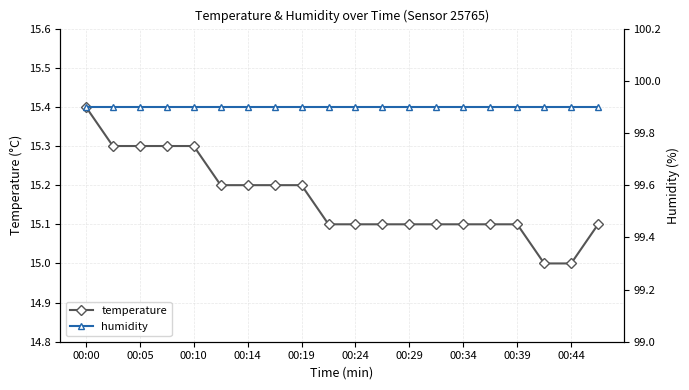

True or false: humidity and temperature cross at least once.

False